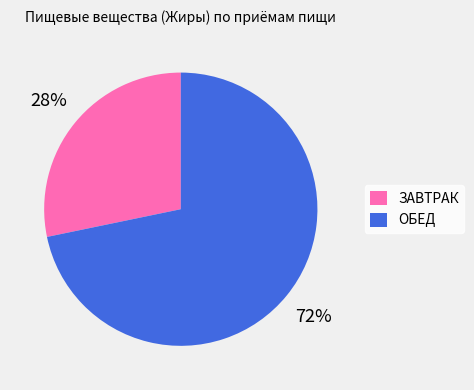

Between ЗАВТРАК and ОБЕД, which is larger?

ОБЕД